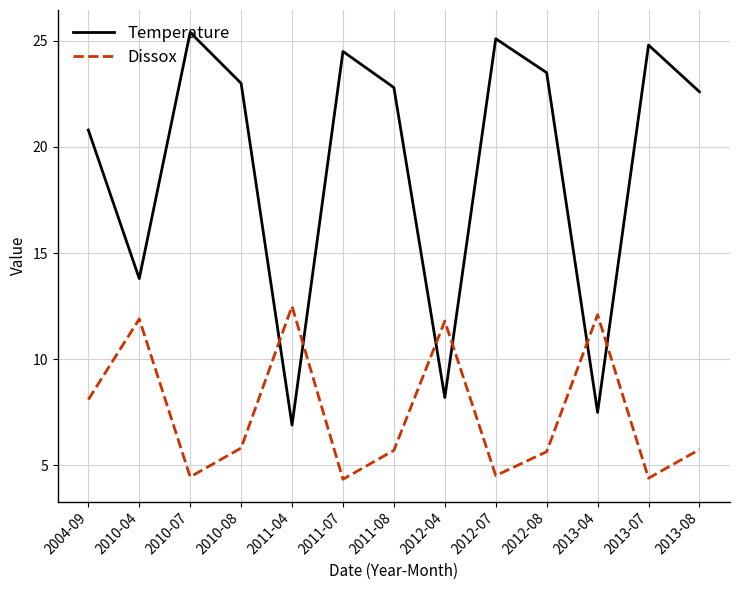

List the labels in order of Temperature value, smallest first.

2011-04, 2013-04, 2012-04, 2010-04, 2004-09, 2013-08, 2011-08, 2010-08, 2012-08, 2011-07, 2013-07, 2012-07, 2010-07